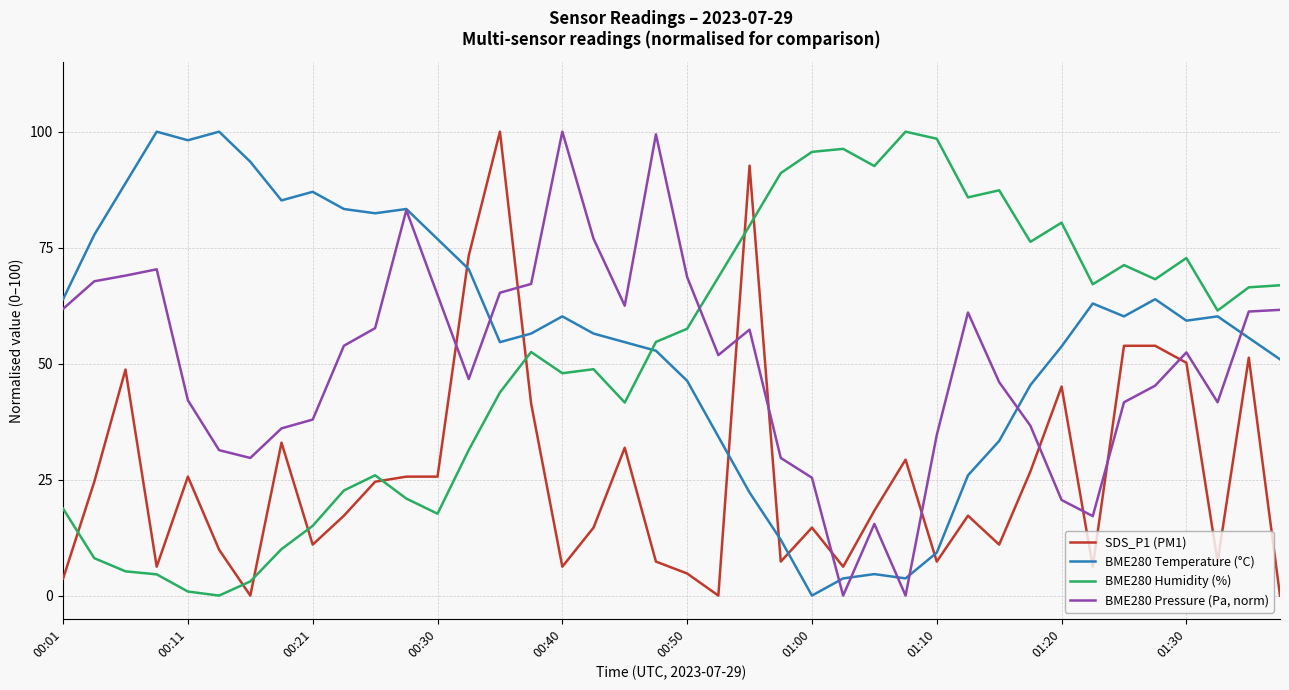

Does the chart have visible grid lines?

Yes